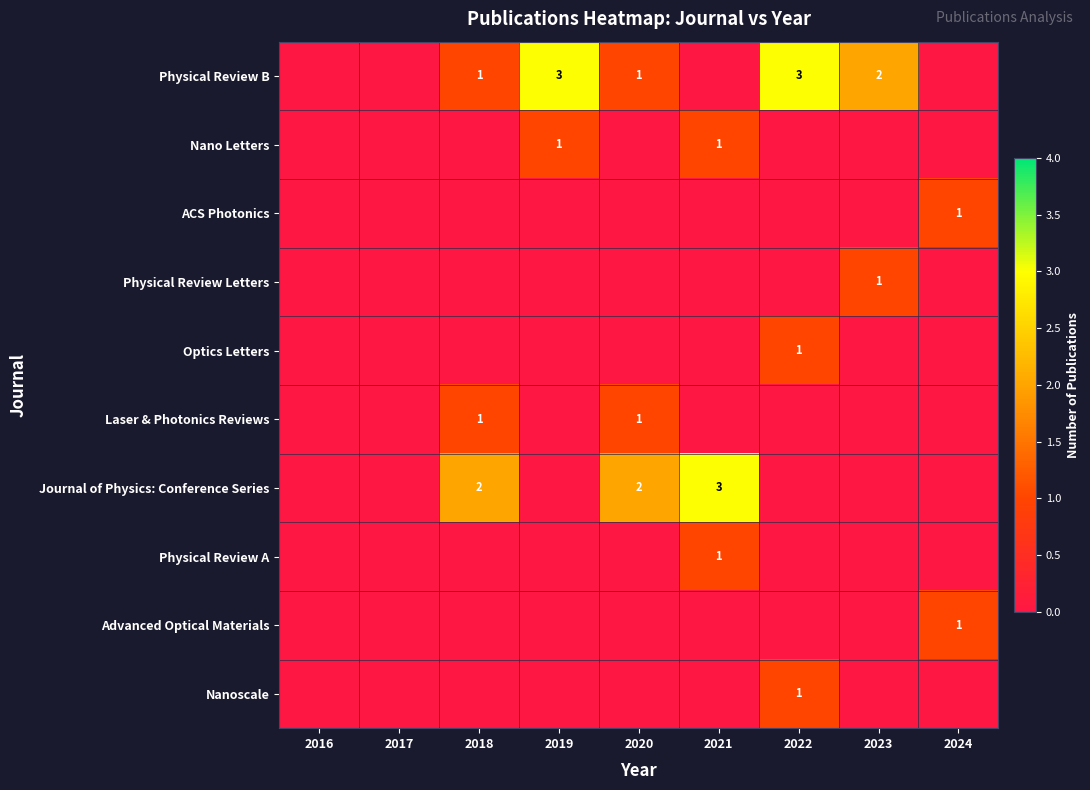

The value of Journal of Physics: Conference Series at 2020 is 2. True or false?

True